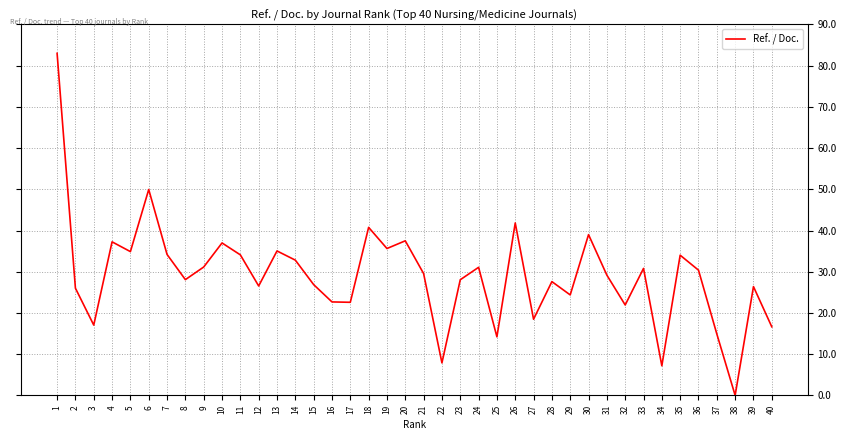

What is the maximum value shown in the chart?

83.0